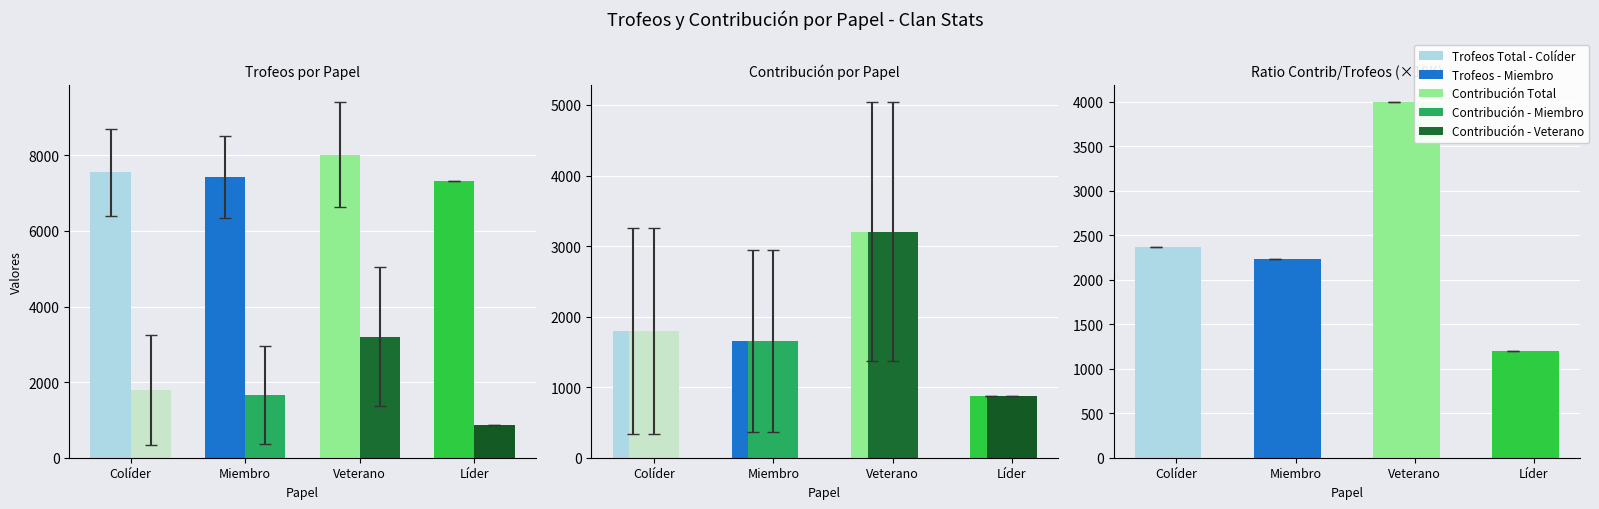

What is the average value of the Ratio ×10K series?

2448.1